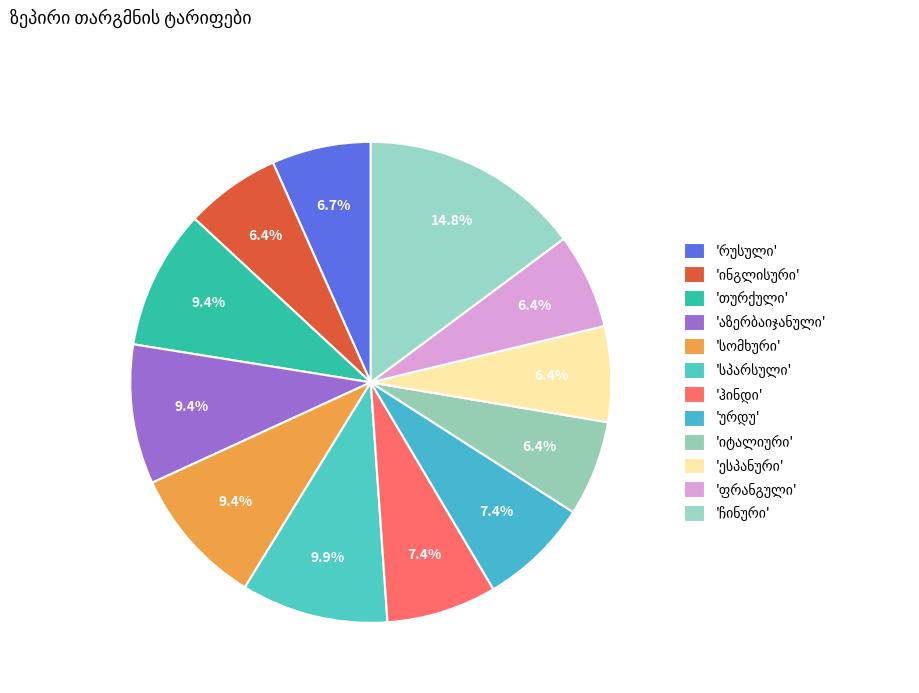

Count the number of slices in the pie.

12